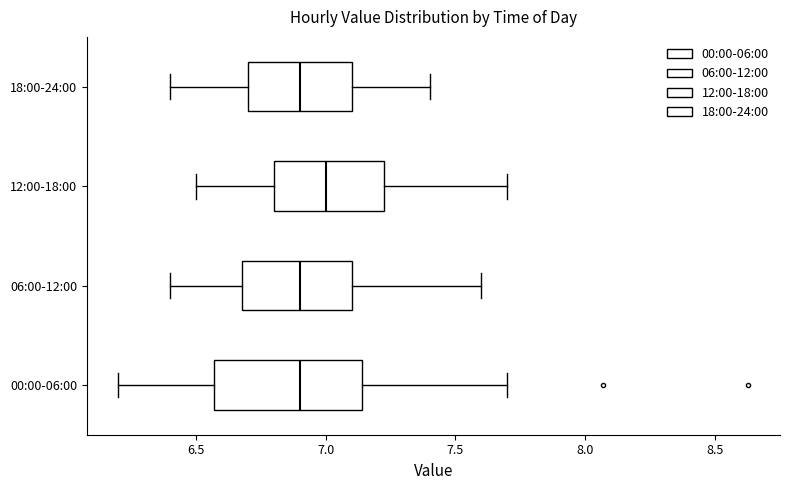

Reading bottom to top, read every box against the x-axis: the position of its median line, the range the box covers, and the ends of its whiskers. The values are not printed on the chart, so give them approximately, as read against the axis.

00:00-06:00: median 6.90, box 6.55 to 7.15, whiskers 6.20 to 7.70
06:00-12:00: median 6.90, box 6.70 to 7.10, whiskers 6.40 to 7.60
12:00-18:00: median 7.00, box 6.80 to 7.25, whiskers 6.50 to 7.70
18:00-24:00: median 6.90, box 6.70 to 7.10, whiskers 6.40 to 7.40